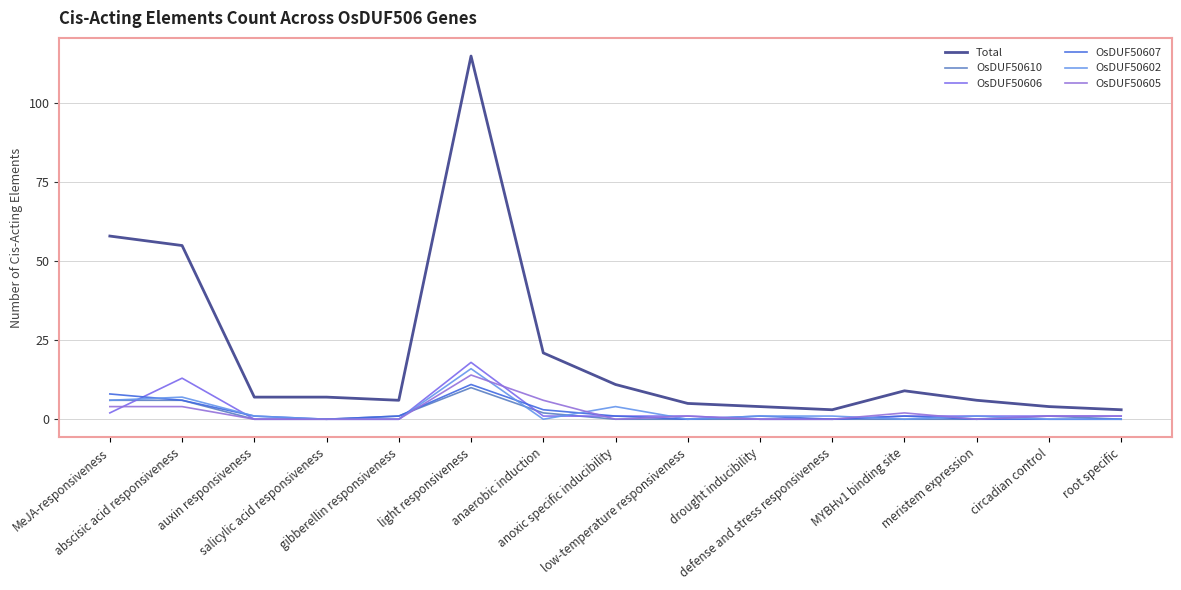

What is the sum of the OsDUF50605 values at MeJA-responsiveness and gibberellin responsiveness?

4